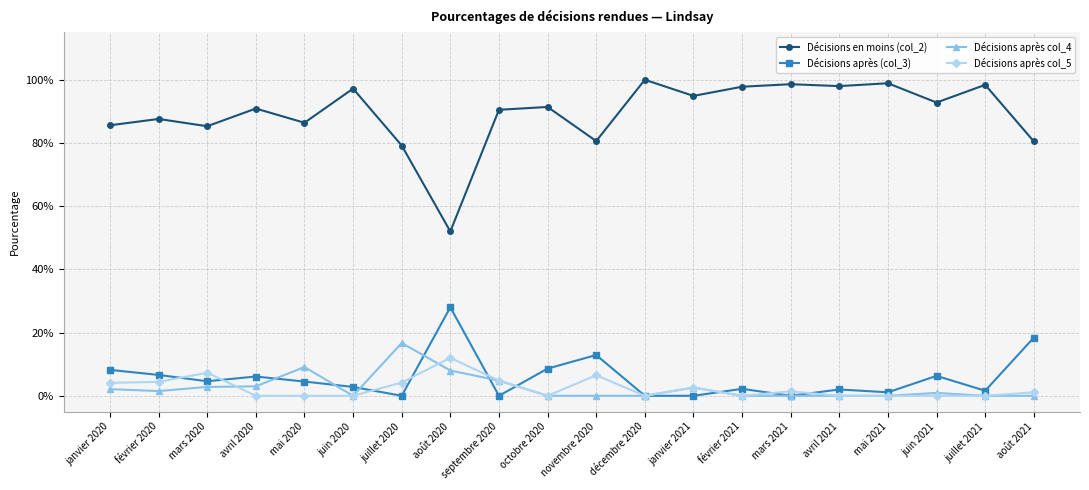

After their last crossing, which series has the higher values: Décisions après col_5 or Décisions après (col_3)?

Décisions après (col_3)